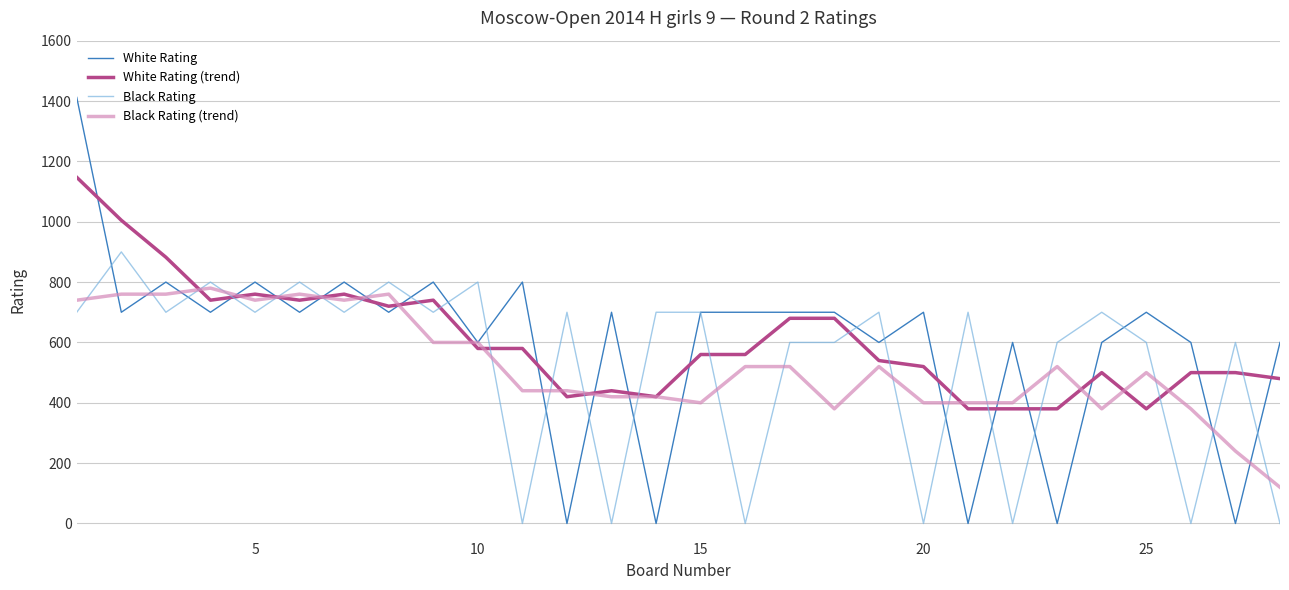

What is the maximum value shown in the chart?

1412.0